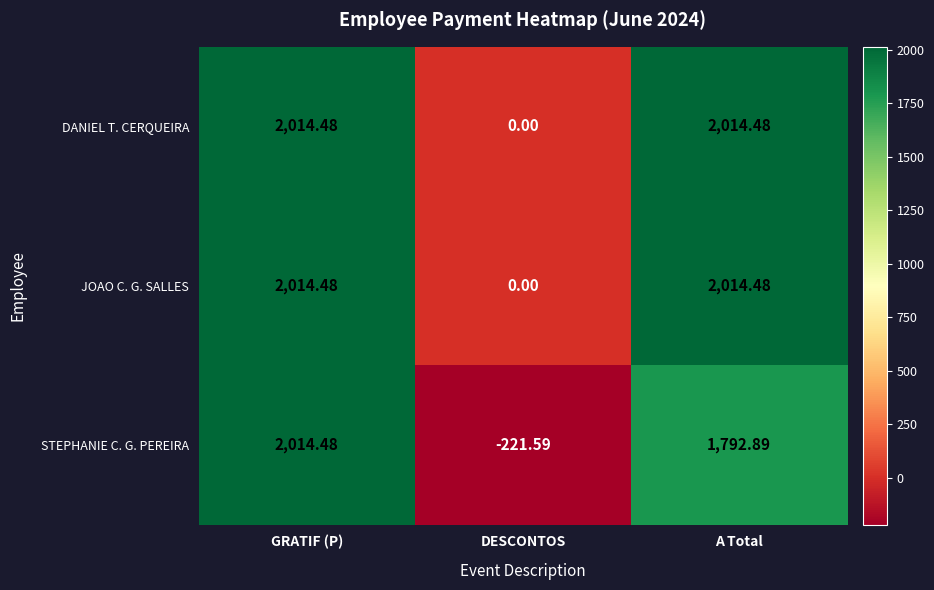

Where does the DANIEL T. CERQUEIRA series first go above 2014?

GRATIF (P)